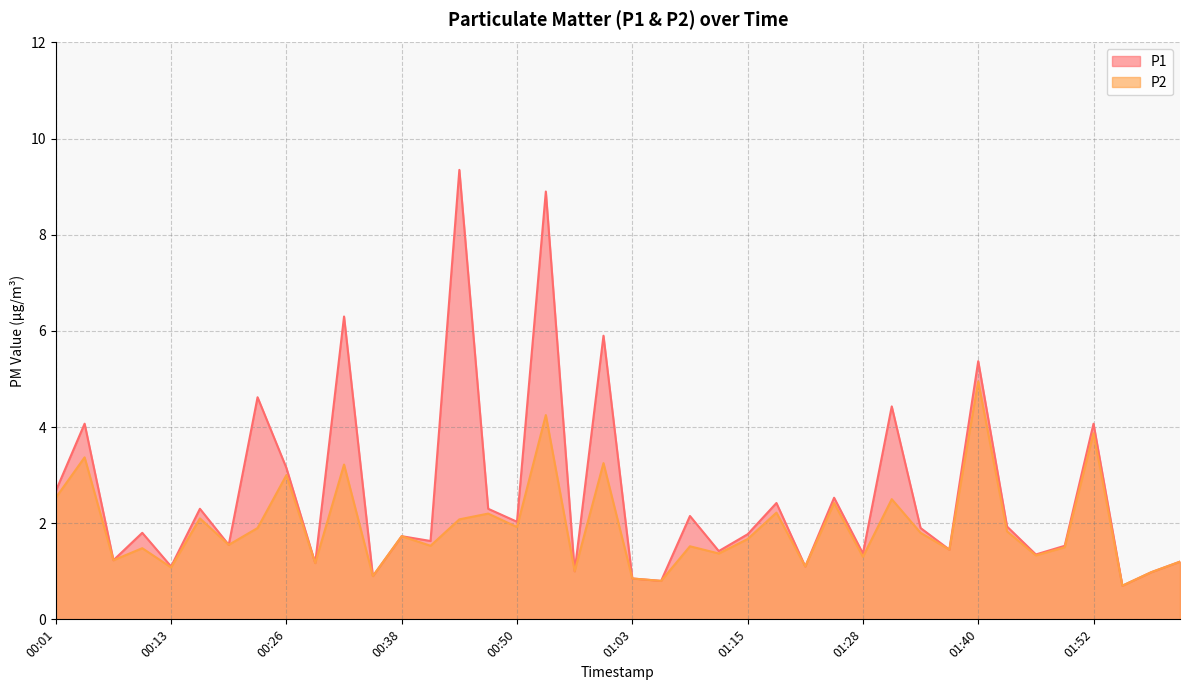

True or false: P1 has a value of 0.9 at 00:50.

False